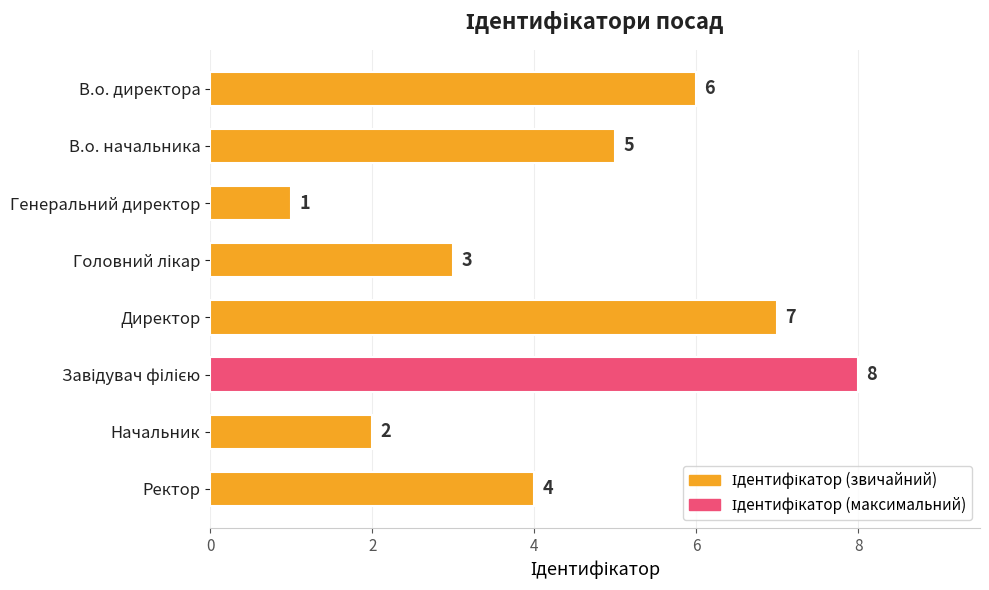

The value at В.о. начальника is 5. True or false?

True